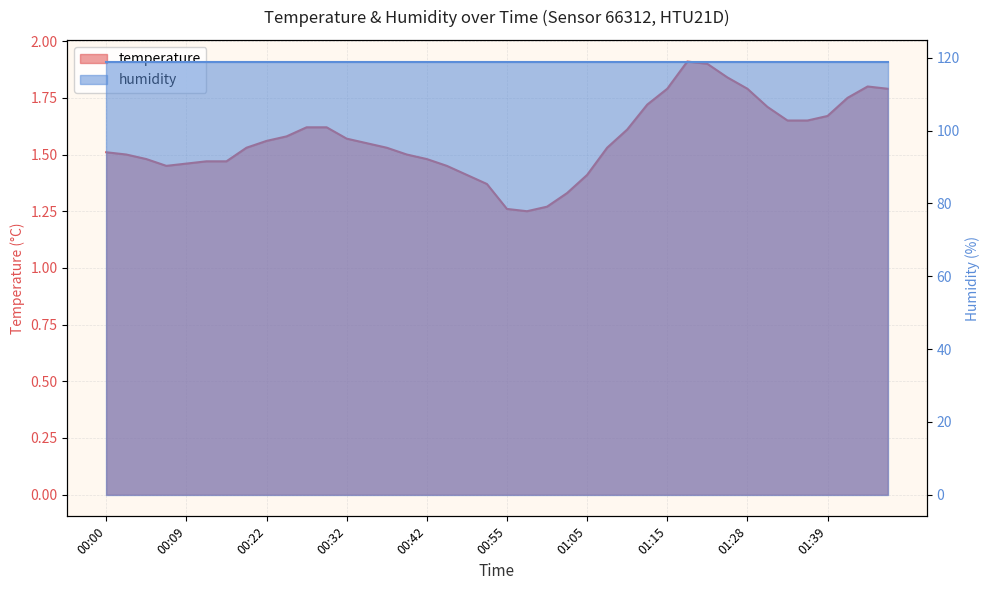

List the labels in order of value, largest first.

01:20, 01:23, 01:25, 01:47, 01:15, 01:28, 01:49, 01:41, 01:13, 01:30, 01:39, 01:33, 01:36, 00:27, 00:30, 01:10, 00:25, 00:32, 00:22, 00:34, 00:20, 00:37, 01:08, 00:00, 00:02, 00:40, 00:05, 00:42, 00:12, 00:14, 00:09, 00:07, 00:45, 00:47, 01:05, 00:50, 01:02, 01:00, 00:55, 00:58